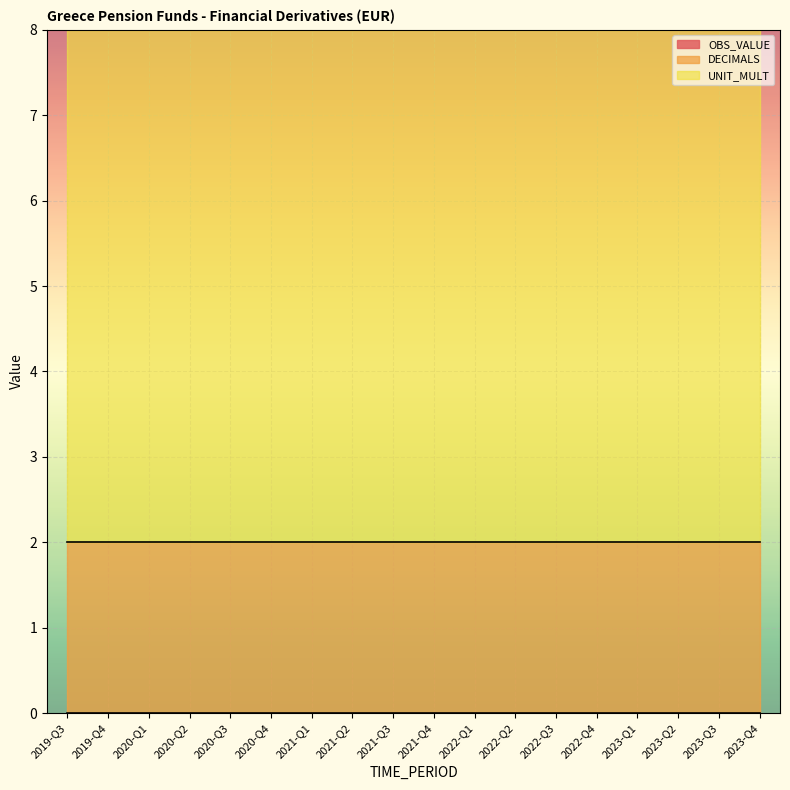

True or false: OBS_VALUE and UNIT_MULT intersect in this chart.

False